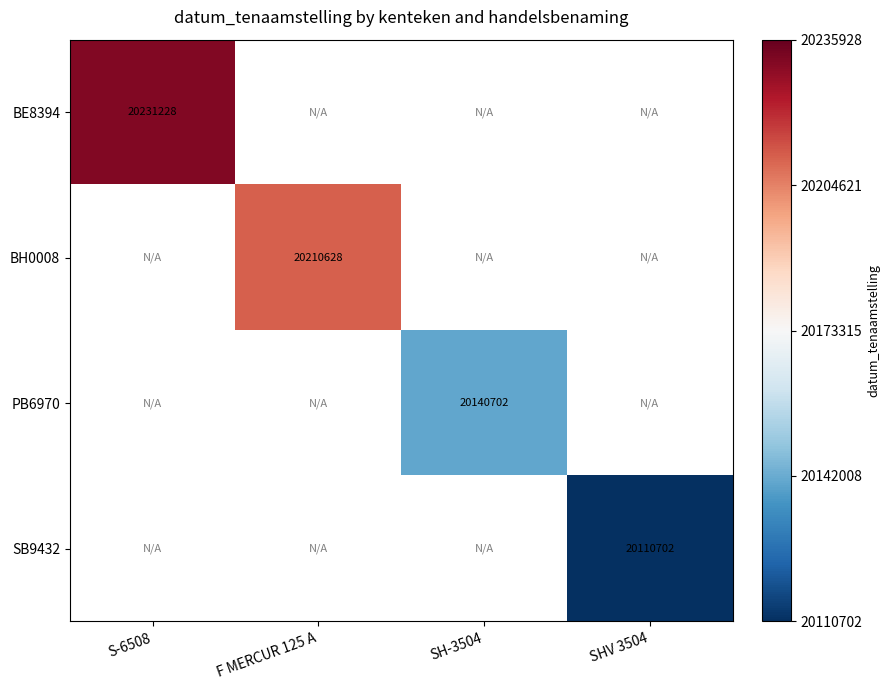

The PB6970 series shows 20140702 at SH-3504. True or false?

True